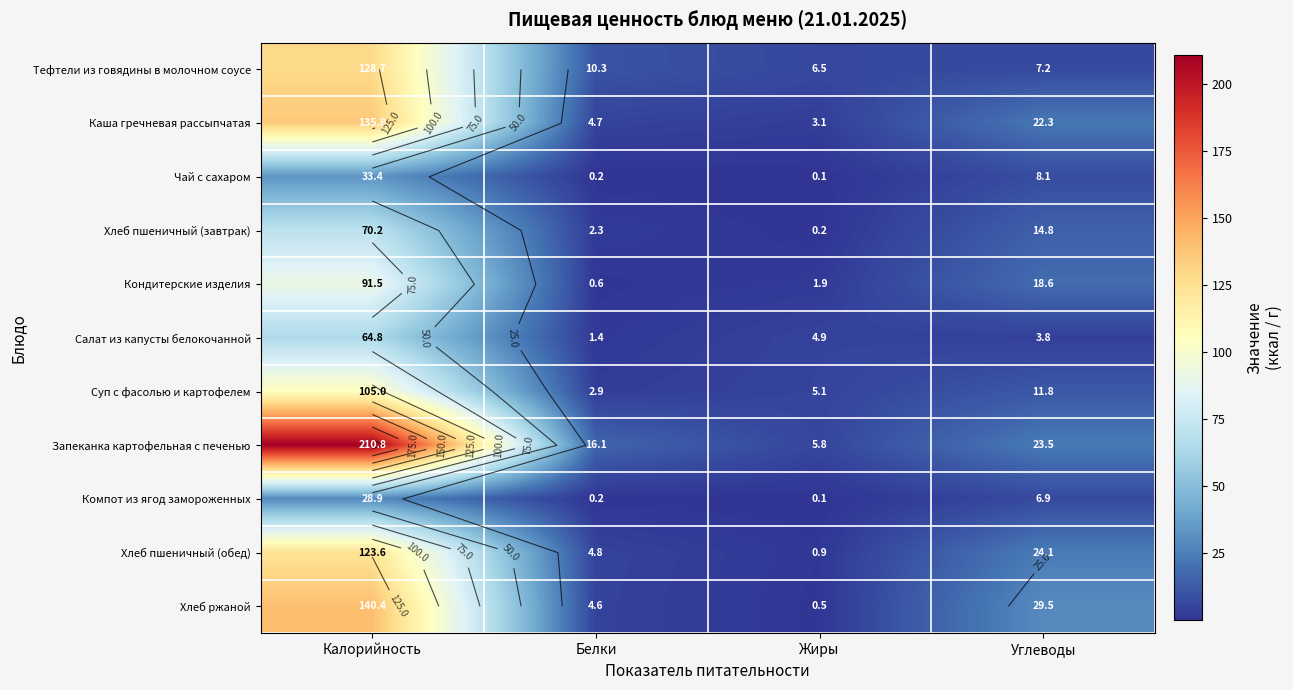

Rank the categories by Хлеб пшеничный (завтрак) value from lowest to highest.

Жиры, Белки, Углеводы, Калорийность